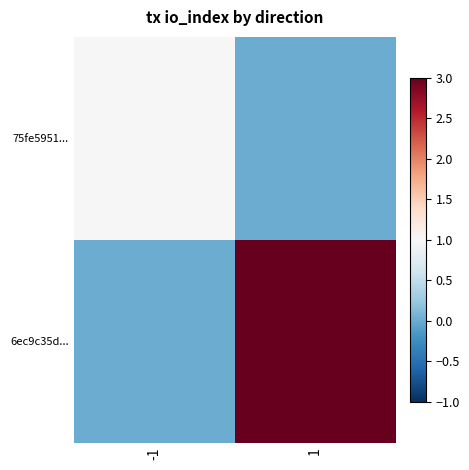

At which category is the sum across all series the highest?

1